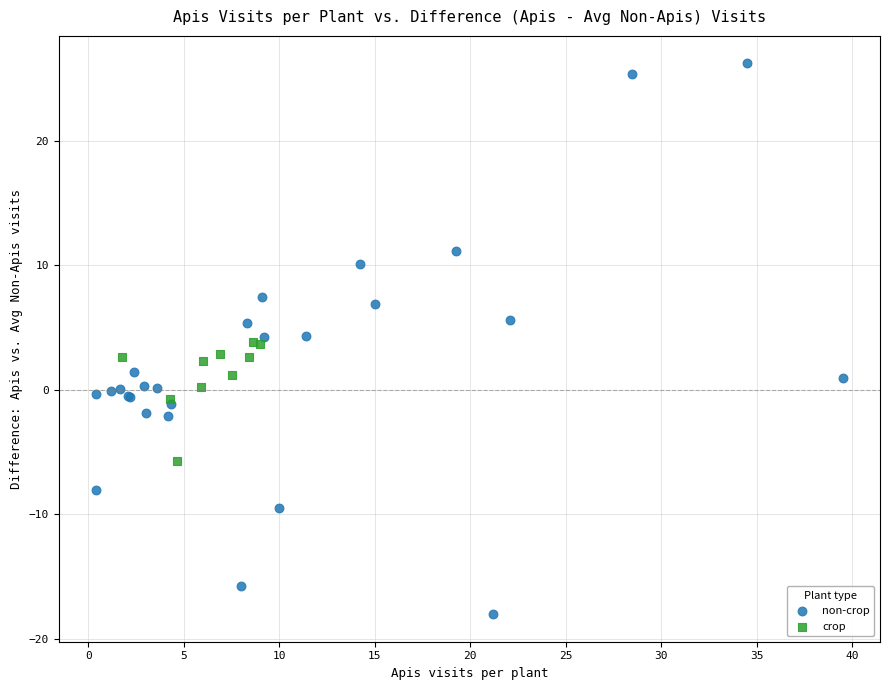

Which series reaches the minimum Y coordinate?

non-crop